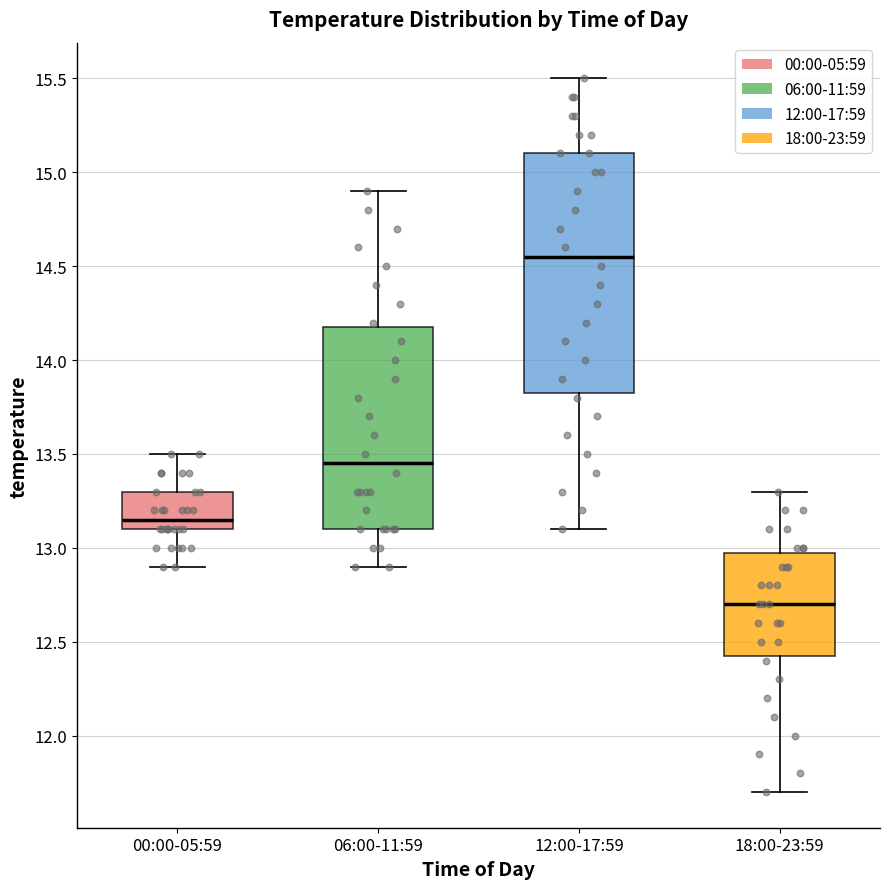

Reading left to right, read every box against the y-axis: the position of its median line, the range the box covers, and the ends of its whiskers. The values are not printed on the chart, so give them approximately, as read against the axis.

00:00-05:59: median 13.15, box 13.10 to 13.30, whiskers 12.90 to 13.50
06:00-11:59: median 13.45, box 13.10 to 14.20, whiskers 12.90 to 14.90
12:00-17:59: median 14.55, box 13.85 to 15.10, whiskers 13.10 to 15.50
18:00-23:59: median 12.70, box 12.45 to 13.00, whiskers 11.70 to 13.30